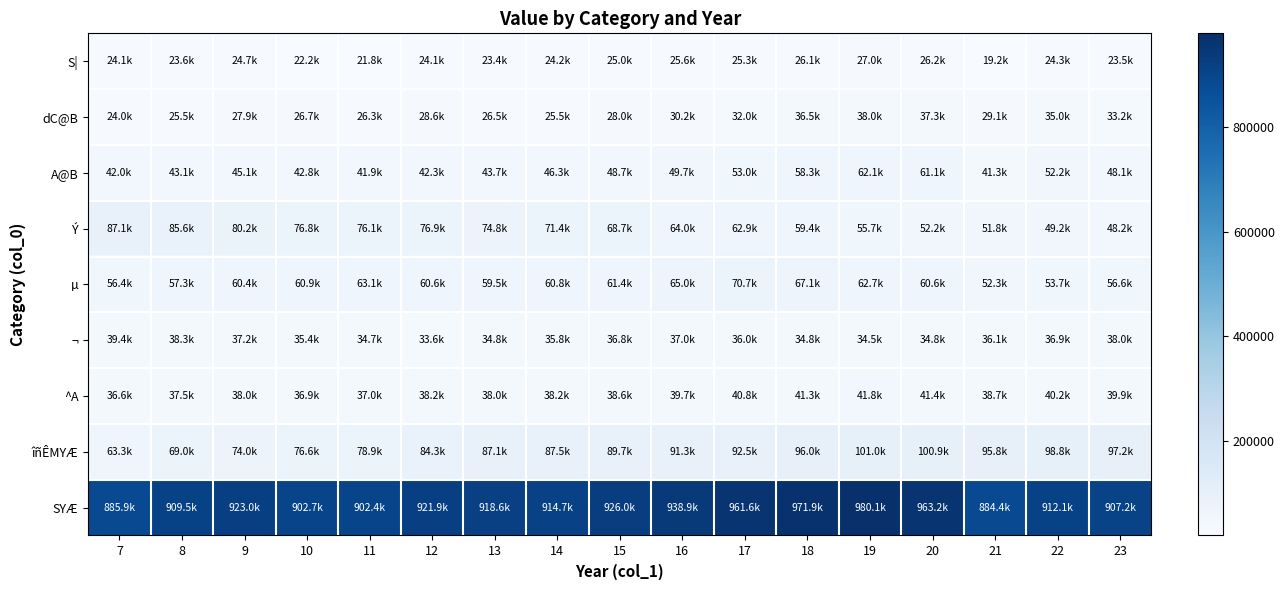

Reading left to right, what are all the values shown in this chart?

S|: 7=24058	8=23633	9=24689	10=22230	11=21811	12=24056	13=23448	14=24176	15=24979	16=25564	17=25314	18=26097	19=27030	20=26233	21=19159	22=24282	23=23519
dC@B: 7=24038	8=25476	9=27857	10=26717	11=26282	12=28606	13=26512	14=25514	15=27958	16=30203	17=32026	18=36460	19=37973	20=37328	21=29143	22=34996	23=33245
A@B: 7=42044	8=43056	9=45132	10=42802	11=41885	12=42266	13=43667	14=46322	15=48723	16=49716	17=53016	18=58296	19=62073	20=61098	21=41328	22=52207	23=48081
Ý: 7=87096	8=85561	9=80238	10=76807	11=76071	12=76919	13=74768	14=71443	15=68651	16=63956	17=62925	18=59411	19=55668	20=52237	21=51809	22=49194	23=48182
µ: 7=56445	8=57268	9=60443	10=60930	11=63145	12=60629	13=59470	14=60793	15=61375	16=65016	17=70744	18=67080	19=62687	20=60564	21=52333	22=53724	23=56585
¬: 7=39378	8=38266	9=37249	10=35398	11=34692	12=33565	13=34794	14=35755	15=36807	16=37001	17=35964	18=34820	19=34452	20=34754	21=36061	22=36865	23=38032
^A: 7=36556	8=37524	9=38006	10=36877	11=37019	12=38206	13=38044	14=38158	15=38579	16=39701	17=40784	18=41315	19=41776	20=41432	21=38699	22=40194	23=39911
îñÊMYÆ: 7=63260	8=69004	9=74005	10=76588	11=78865	12=84347	13=87084	14=87469	15=89703	16=91326	17=92532	18=96048	19=100990	20=100908	21=95772	22=98830	23=97195
SYÆ: 7=885922	8=909532	9=923048	10=902744	11=902381	12=921936	13=918617	14=914725	15=925978	16=938872	17=961620	18=971881	19=980133	20=963193	21=884439	22=912113	23=907155